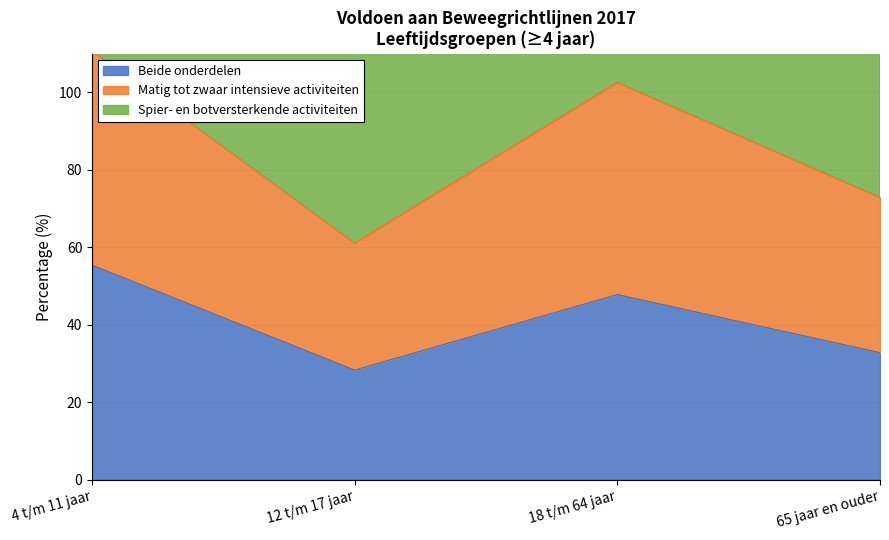

What is the average value of the Matig tot zwaar intensieve activiteiten series?

86.8